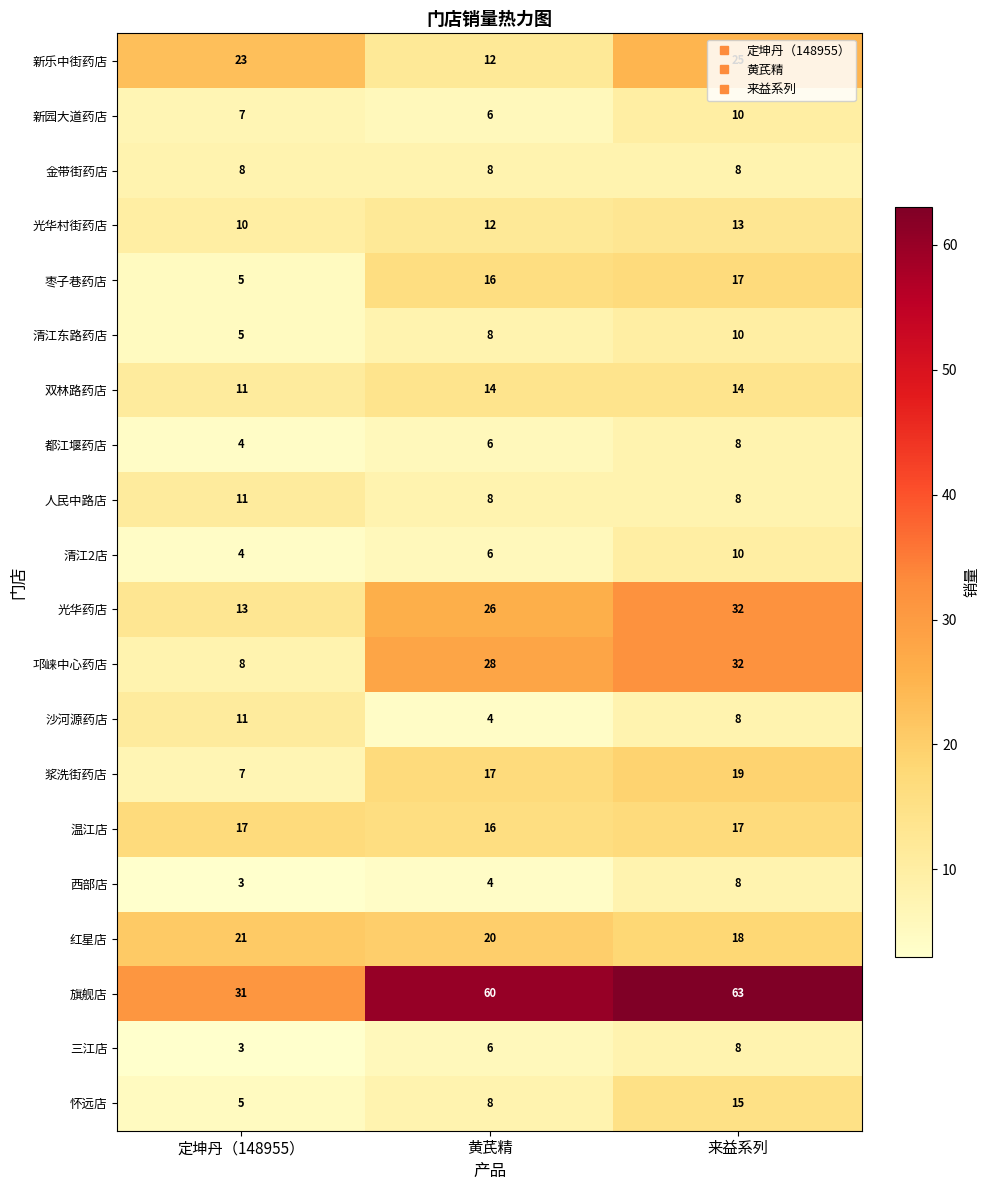

What is the approximate value of 西部店 at 来益系列?

8